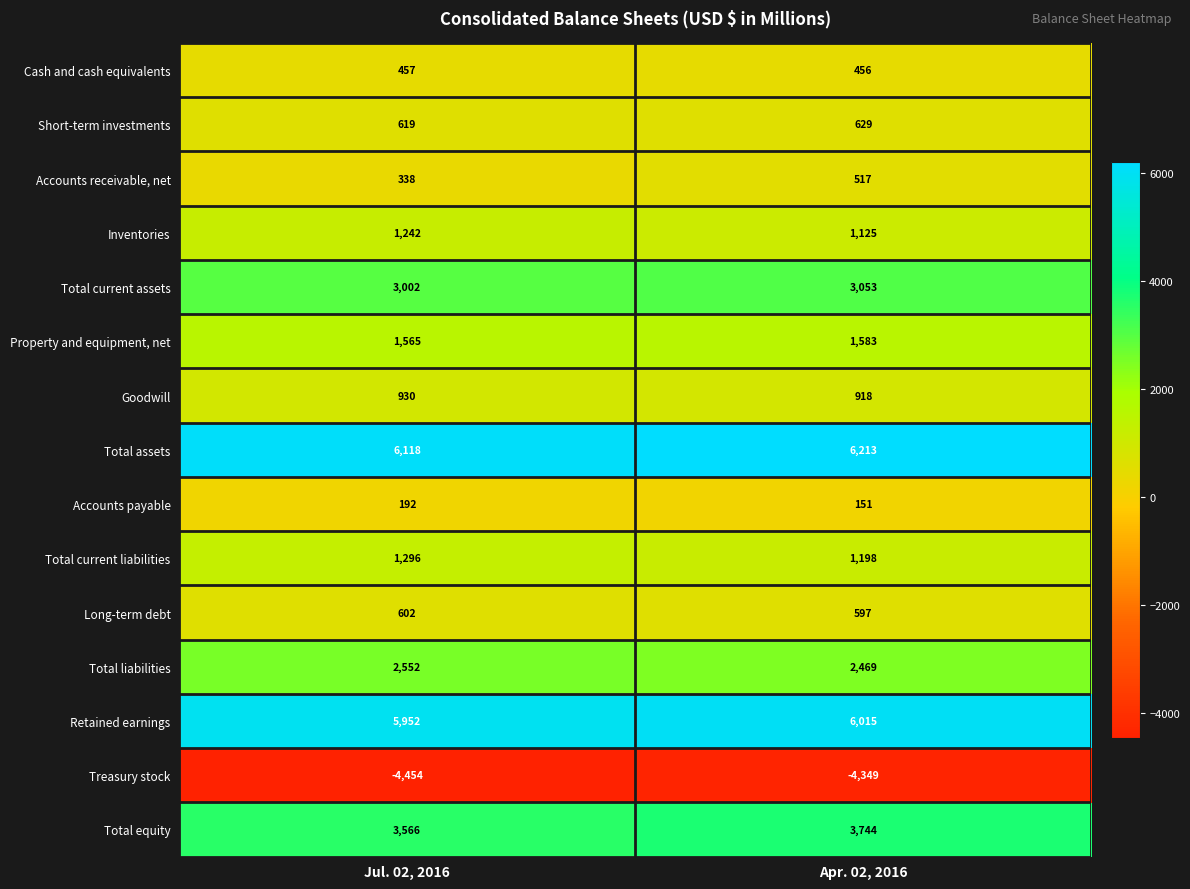

Which series has the widest spread of values?

Accounts receivable, net